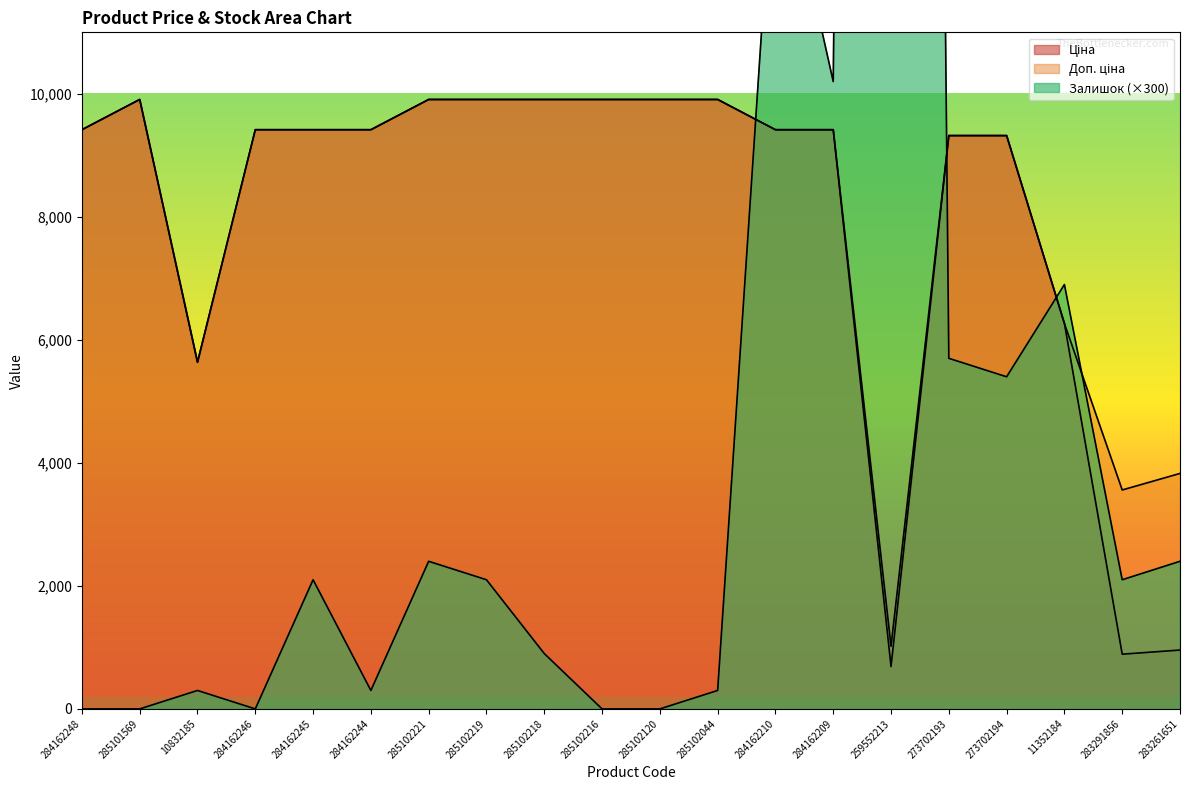

What is the label of the 4th point from the left?

284162246